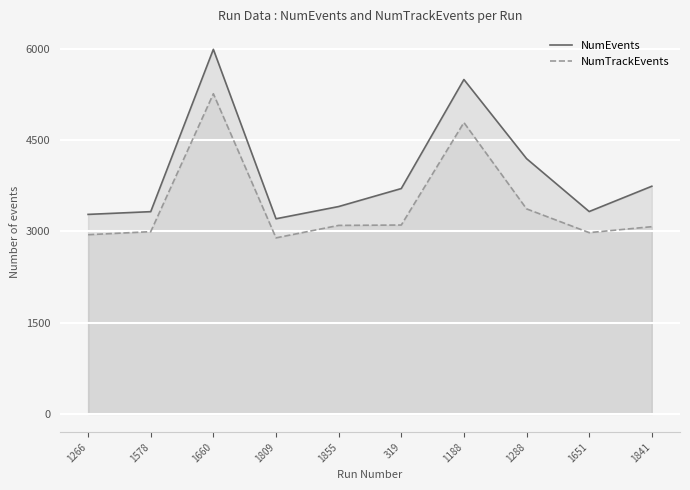

What is the difference between the maximum and second lowest values in the NumEvents series?

2714